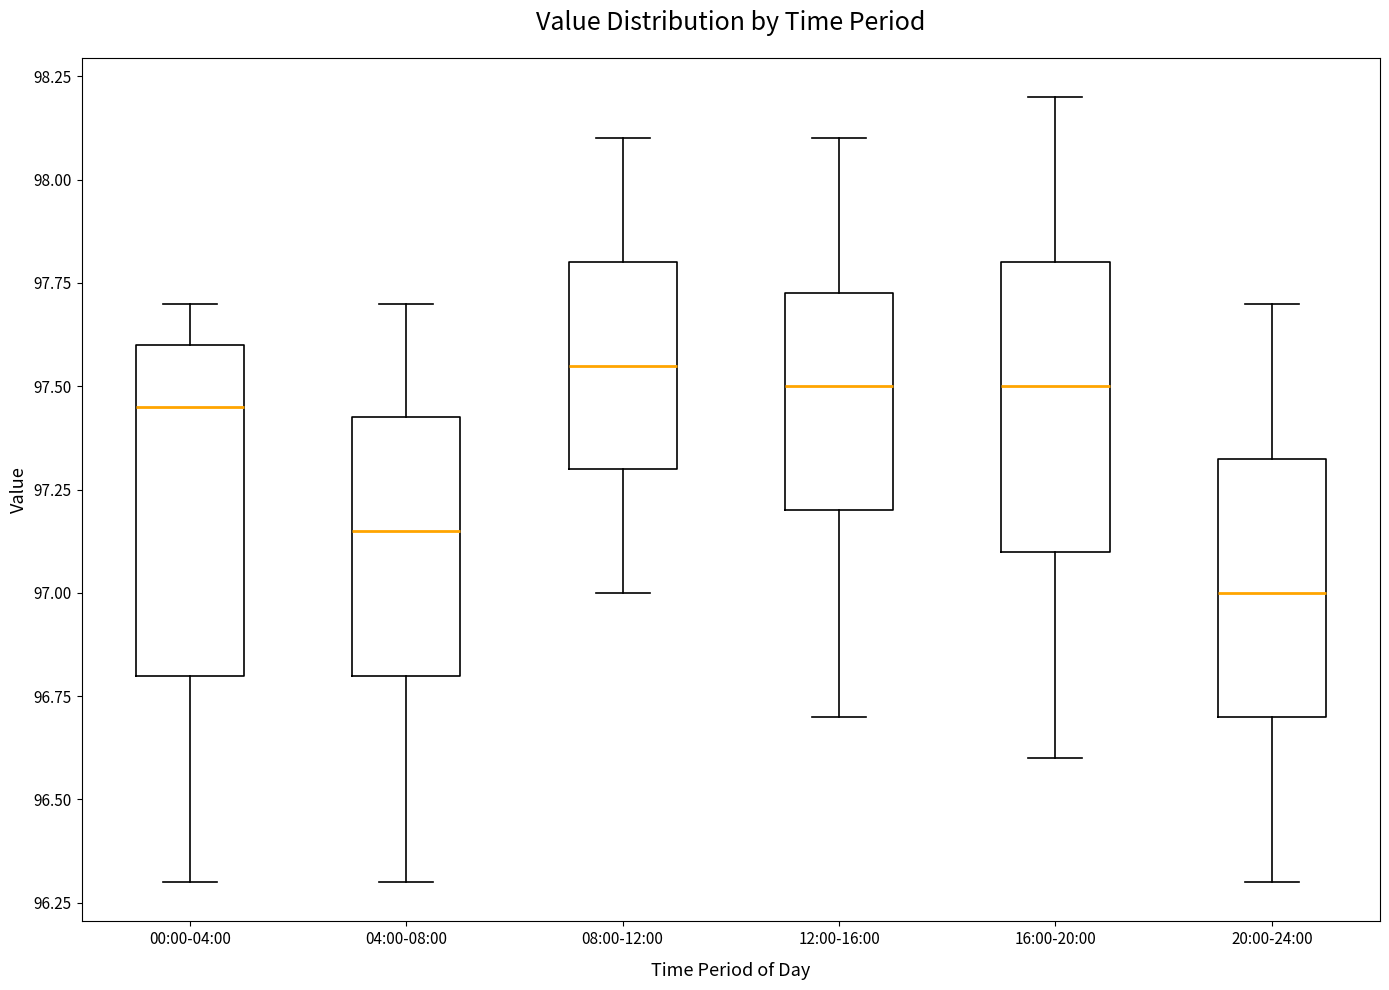

Reading left to right, read every box against the y-axis: the position of its median line, the range the box covers, and the ends of its whiskers. The values are not printed on the chart, so give them approximately, as read against the axis.

00:00-04:00: median 97.45, box 96.80 to 97.60, whiskers 96.30 to 97.70
04:00-08:00: median 97.15, box 96.80 to 97.45, whiskers 96.30 to 97.70
08:00-12:00: median 97.55, box 97.30 to 97.80, whiskers 97.00 to 98.10
12:00-16:00: median 97.50, box 97.20 to 97.75, whiskers 96.70 to 98.10
16:00-20:00: median 97.50, box 97.10 to 97.80, whiskers 96.60 to 98.20
20:00-24:00: median 97.00, box 96.70 to 97.35, whiskers 96.30 to 97.70